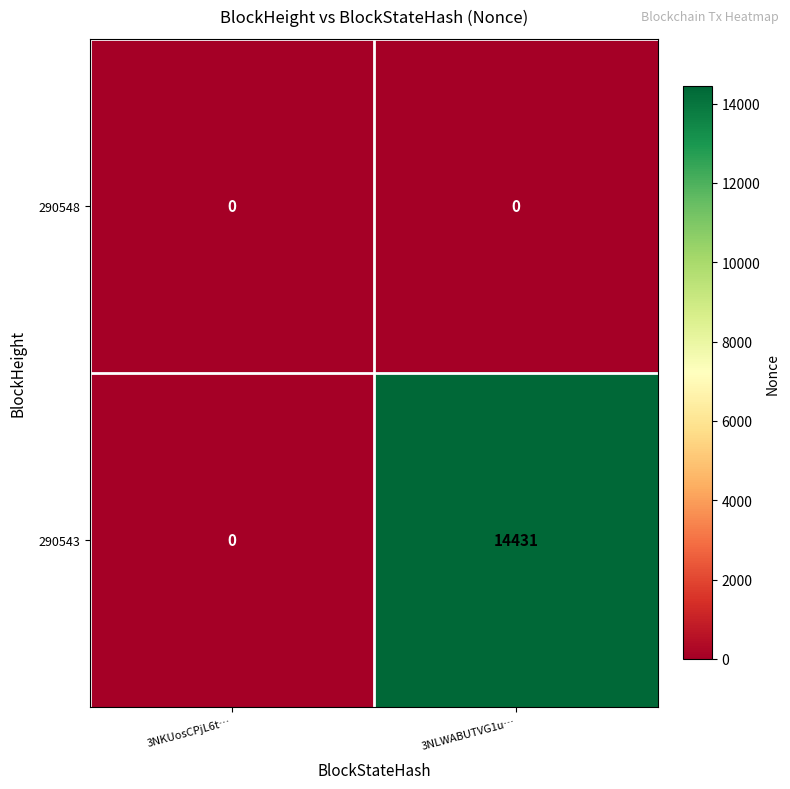

Reading left to right, what are all the values shown in this chart?

290548: 0	0
290543: 0	14431